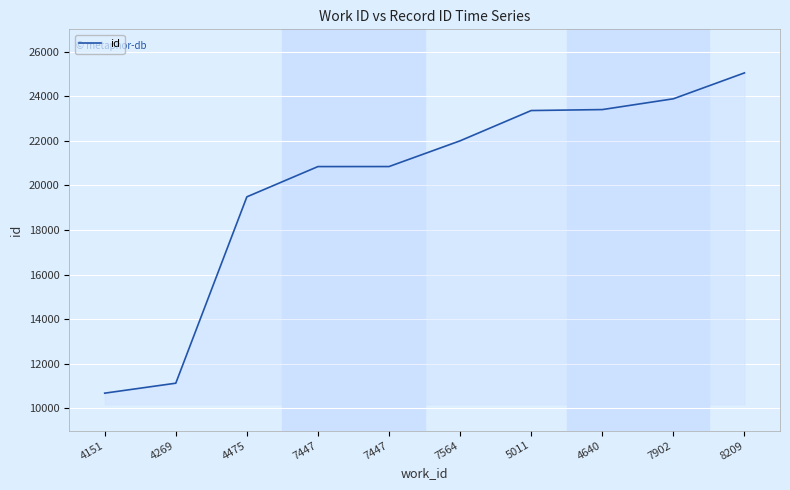

Reading left to right, transcribe all the data shown in this chart.

4151=10678	4269=11125	4475=19486	7447=20843	7447=20844	7564=21999	5011=23357	4640=23400	7902=23884	8209=25046